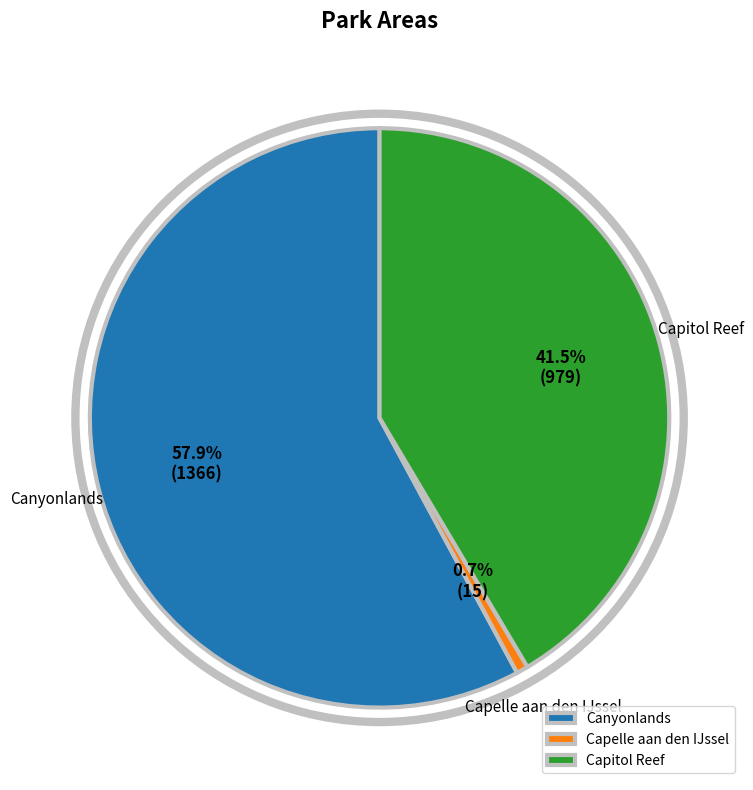

What percentage do Capitol Reef and Canyonlands together represent?

99.3%